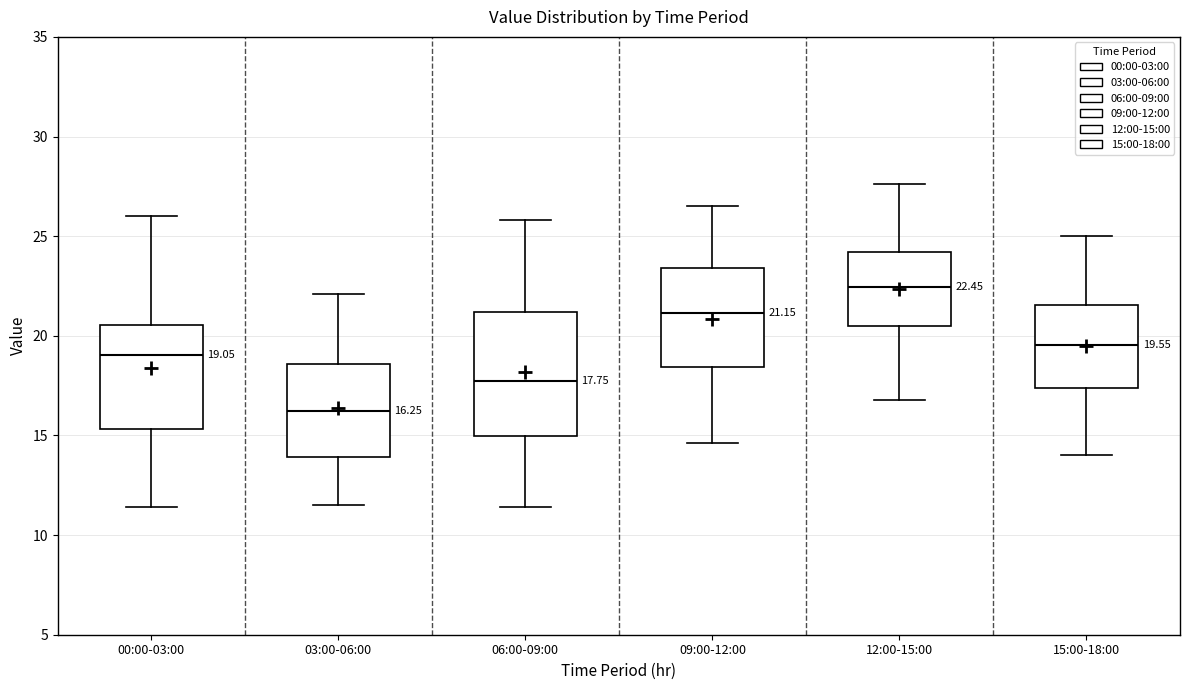

Which box has the highest median line?

12:00-15:00